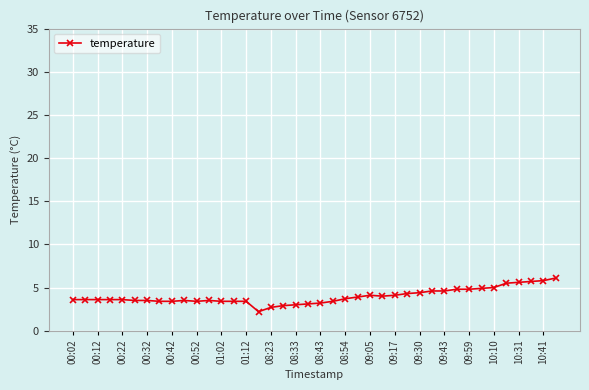

What is the sum of all values?

158.8